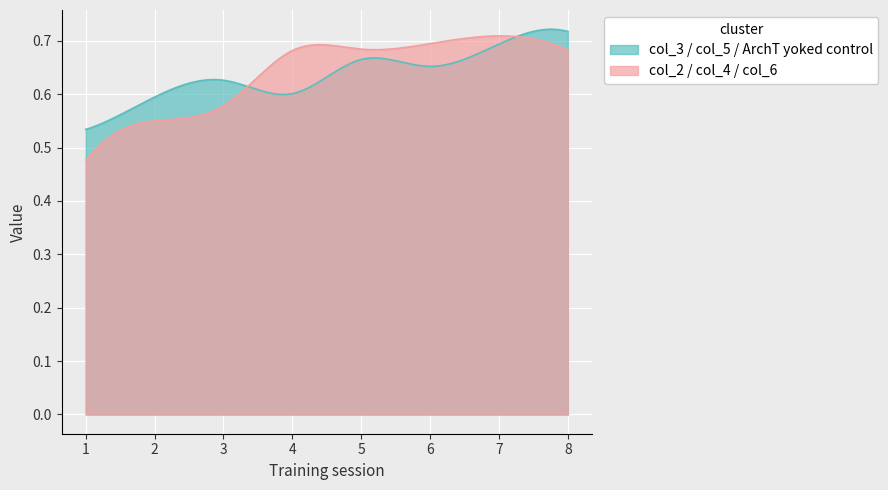

Which series has the widest spread of values?

col_2 / col_4 / col_6